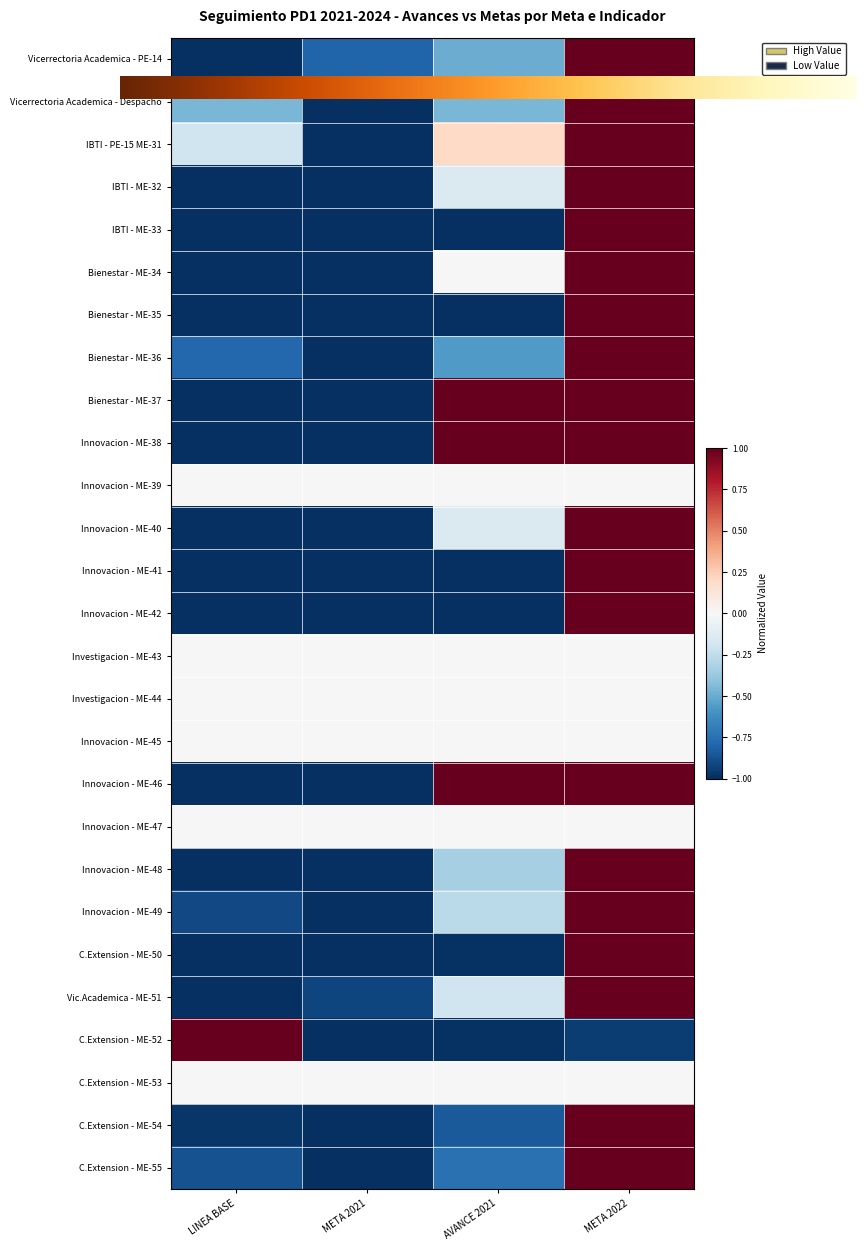

What is the sum of all C.Extension - ME-50 values?

-2.0